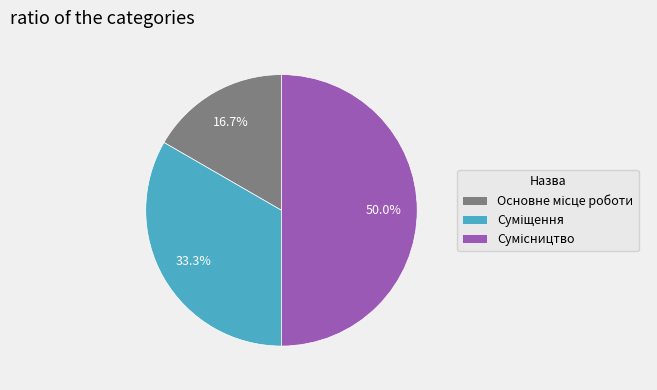

To the nearest percent, what is the average slice percentage?

33%